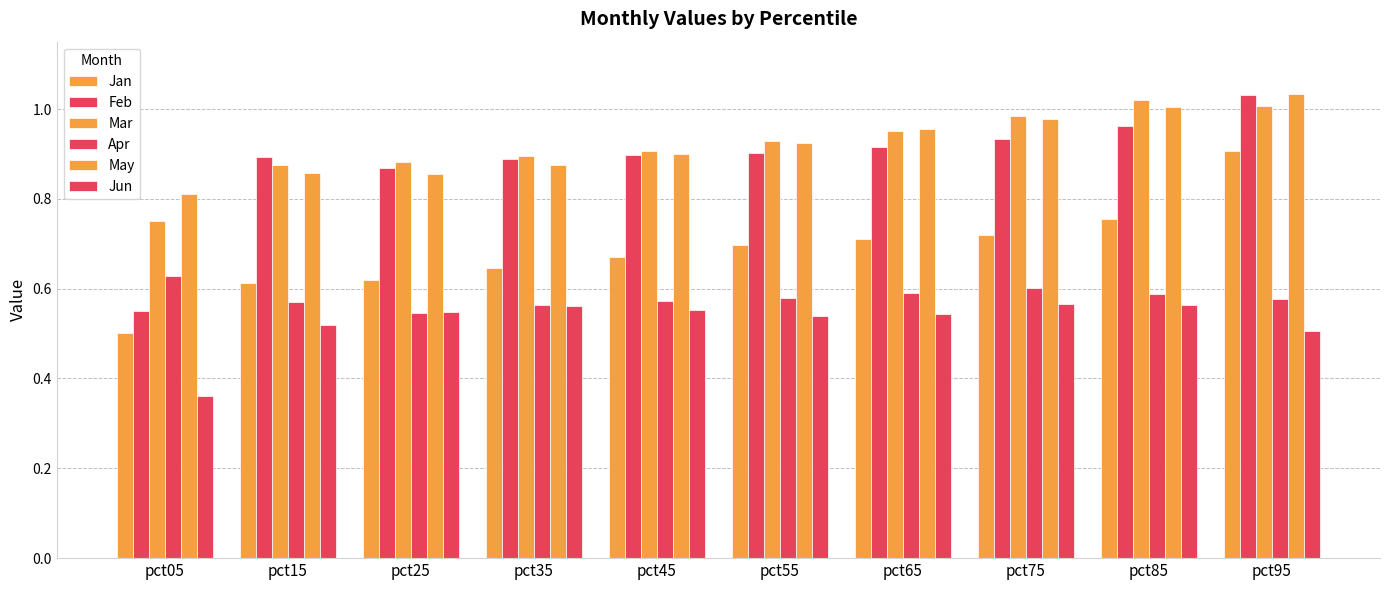

The value of Mar at pct45 is 0.9. True or false?

True